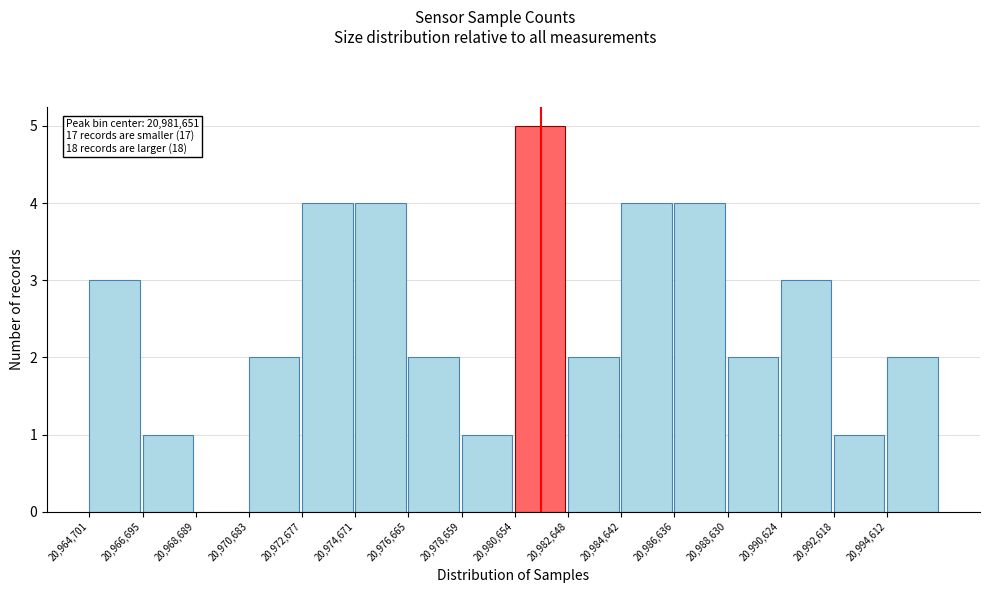

Over which range of the x-axis is the bar tallest?

20980600 to 20982600